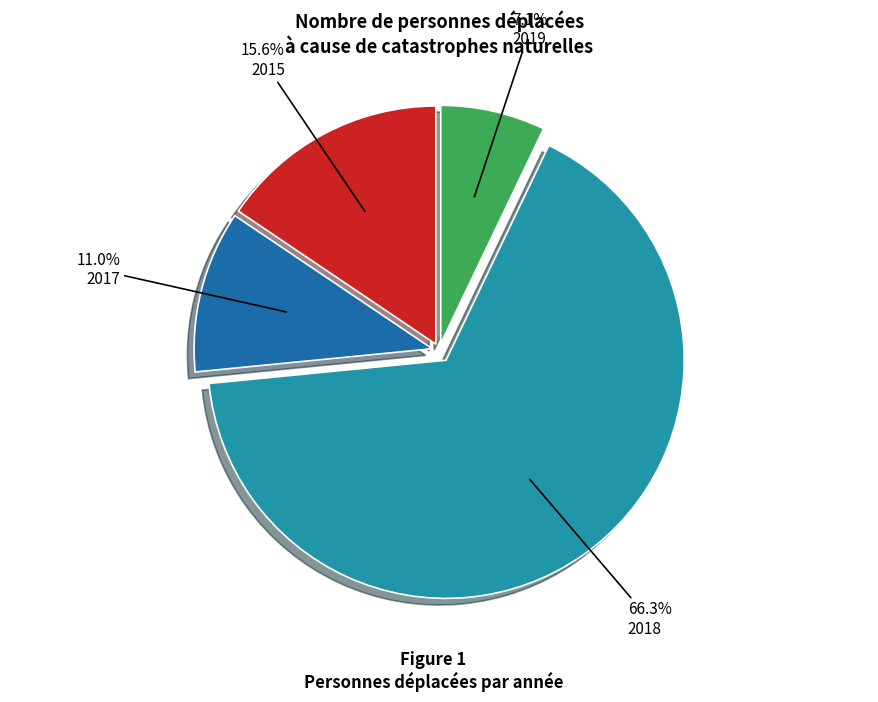

Rank the categories by value from lowest to highest.

2019, 2017, 2015, 2018